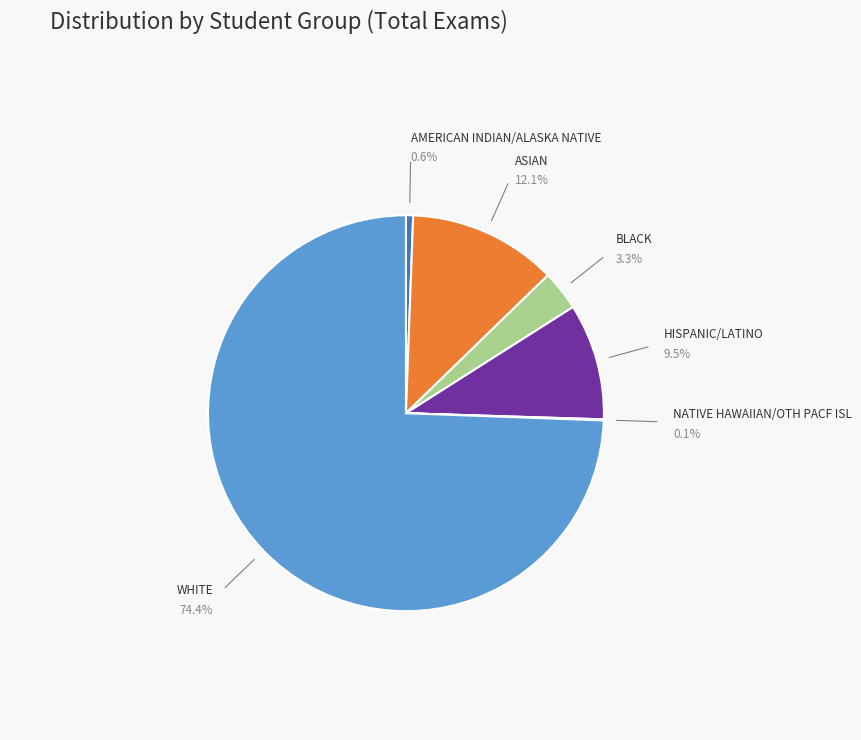

Is there a majority slice in this chart?

Yes